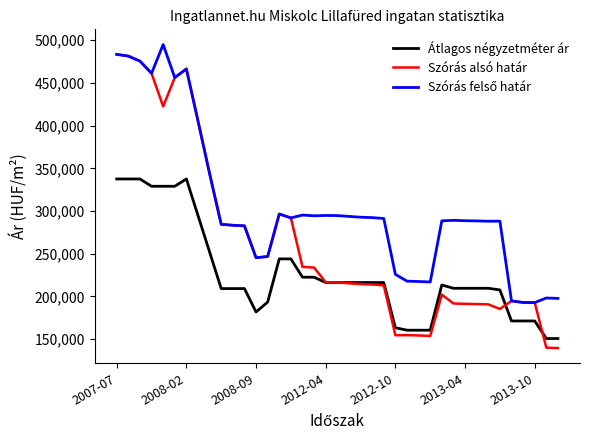

Is this an area chart (filled region under the line)?

No